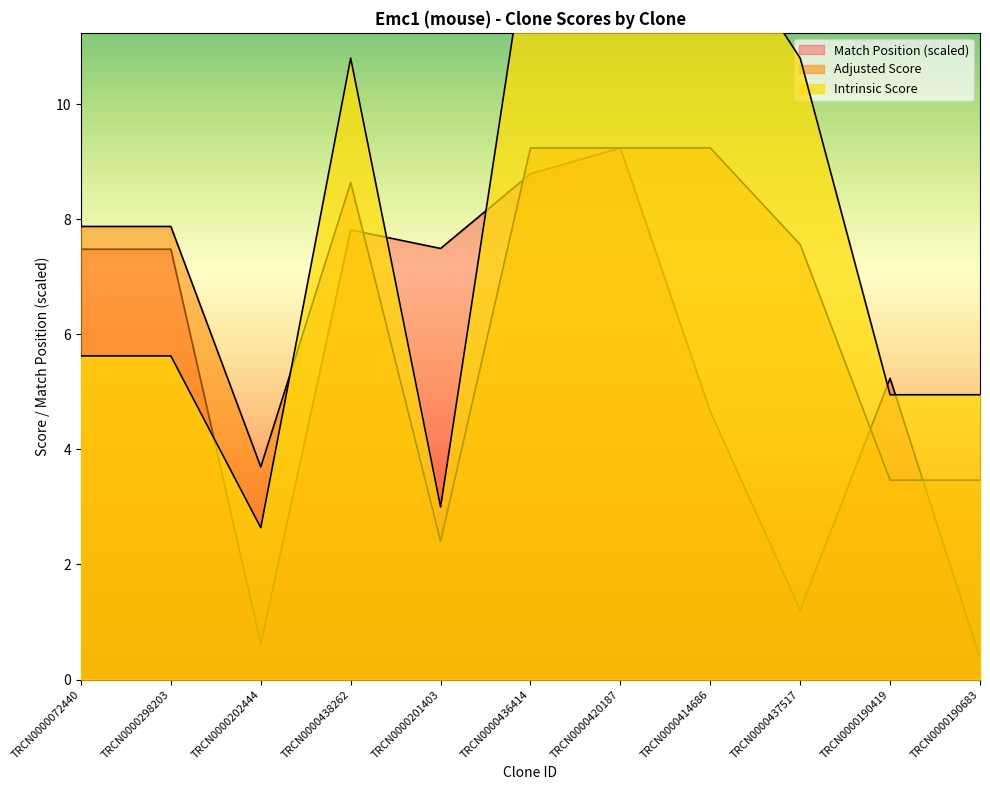

Reading right to left, extract all data points from this chart.

Match Position: 0.4	5.2	1.2	4.7	9.2	8.8	7.5	7.8	0.6	7.5	7.5
Adjusted Score: 3.5	3.5	7.6	9.2	9.2	9.2	2.4	8.6	3.7	7.9	7.9
Intrinsic Score: 5.0	5.0	10.8	13.2	13.2	13.2	3.0	10.8	2.6	5.6	5.6